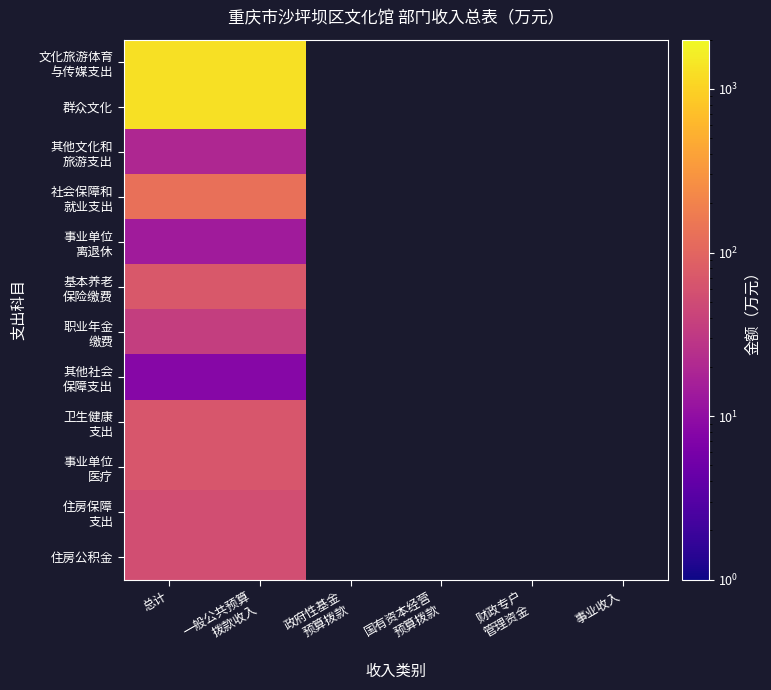

At which label is 住房公积金 closest to 53?

总计